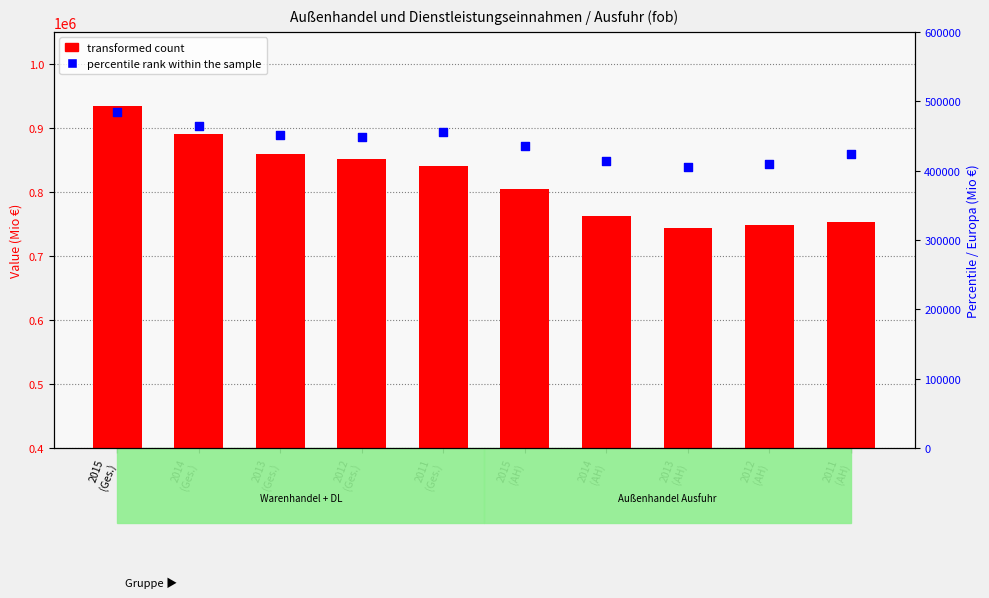

Is the value of percentile rank within the sample at 2015
(Ges.) greater than the value of transformed count at 2014
(Ges.)?

No